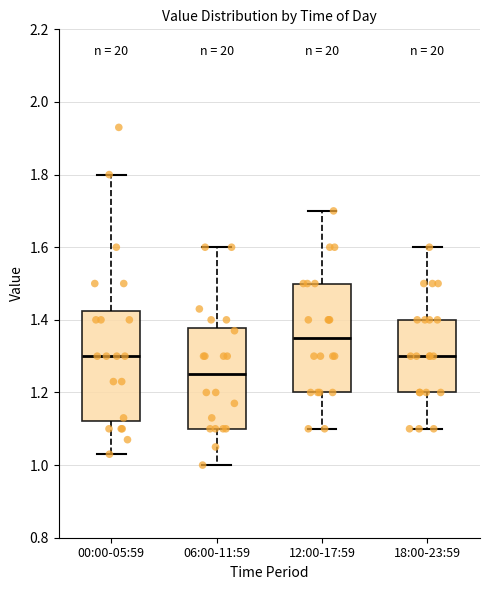

Where is the upper edge of the box for 18:00-23:59 on the y-axis? The values are not printed on the chart, so give them approximately, as read against the axis.

1.40